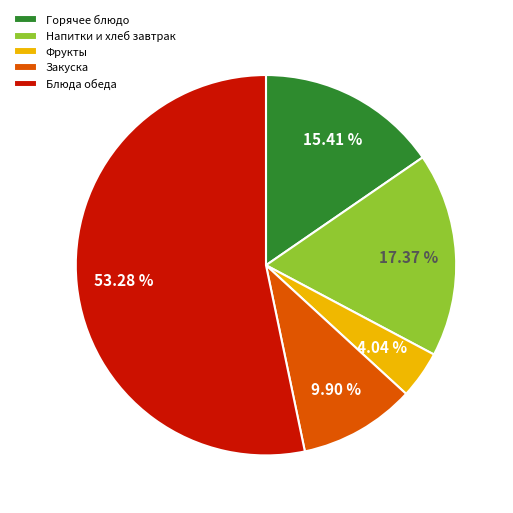

To the nearest percent, what is the average slice percentage?

20%